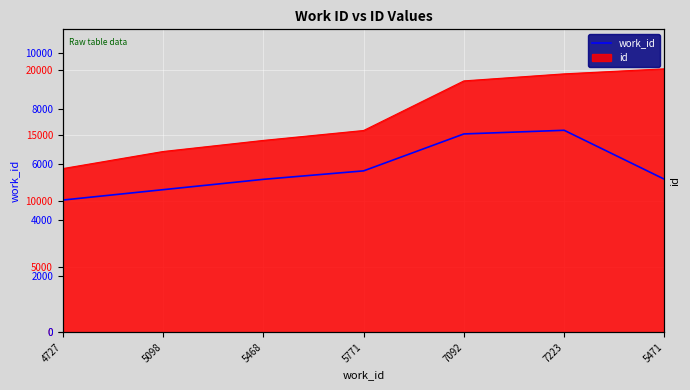

True or false: the data shows 7092 at 7092.

True